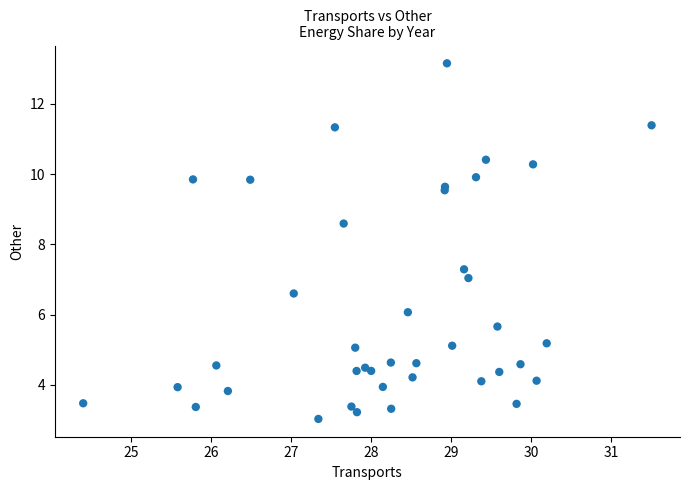

What Y value in the scatter plot is closest to 8?

8.6